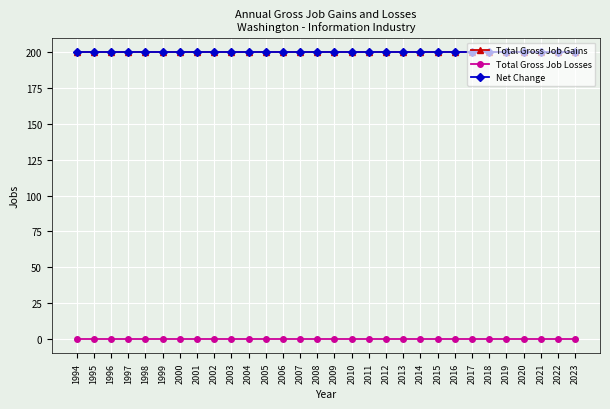

Reading left to right, what are all the values shown in this chart?

Total Gross Job Gains: 1994=200	1995=200	1996=200	1997=200	1998=200	1999=200	2000=200	2001=200	2002=200	2003=200	2004=200	2005=200	2006=200	2007=200	2008=200	2009=200	2010=200	2011=200	2012=200	2013=200	2014=200	2015=200	2016=200	2017=200	2018=200	2019=200	2020=200	2021=200	2022=200	2023=200
Total Gross Job Losses: 1994=0	1995=0	1996=0	1997=0	1998=0	1999=0	2000=0	2001=0	2002=0	2003=0	2004=0	2005=0	2006=0	2007=0	2008=0	2009=0	2010=0	2011=0	2012=0	2013=0	2014=0	2015=0	2016=0	2017=0	2018=0	2019=0	2020=0	2021=0	2022=0	2023=0
Net Change: 1994=200	1995=200	1996=200	1997=200	1998=200	1999=200	2000=200	2001=200	2002=200	2003=200	2004=200	2005=200	2006=200	2007=200	2008=200	2009=200	2010=200	2011=200	2012=200	2013=200	2014=200	2015=200	2016=200	2017=200	2018=200	2019=200	2020=200	2021=200	2022=200	2023=200